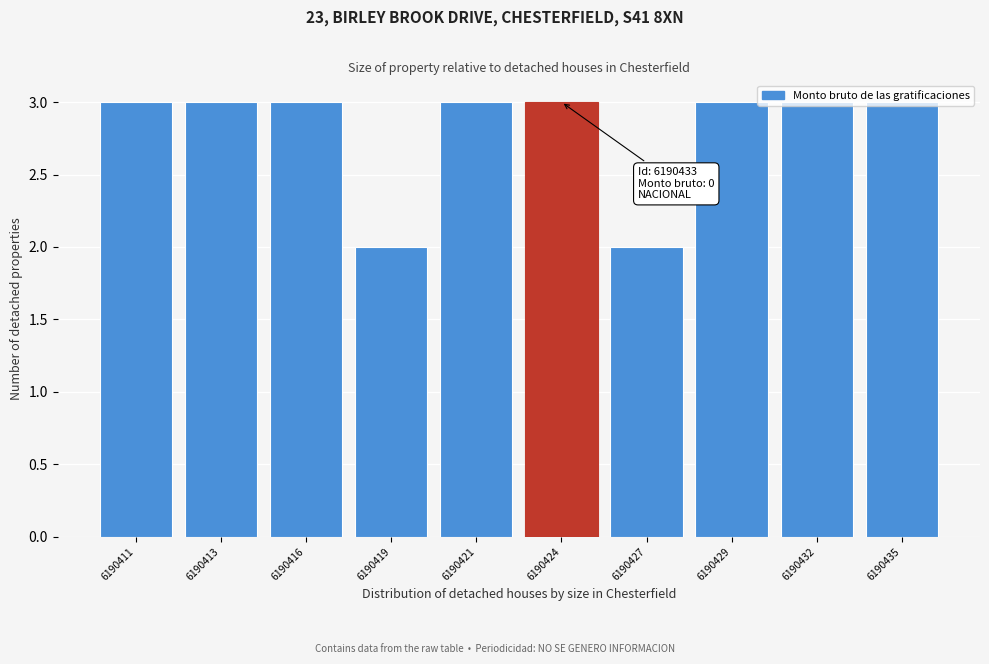

What is the maximum value shown in the chart?

3